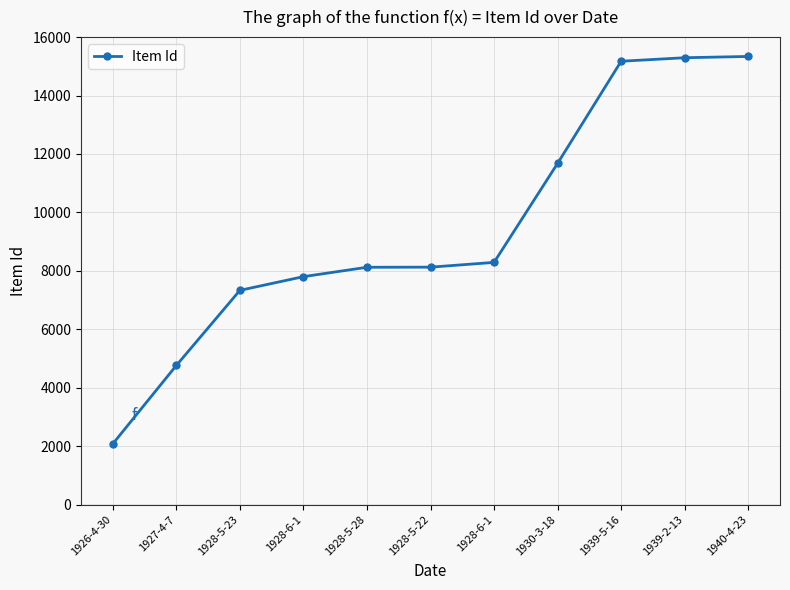

Is it true that the value at 1928-5-22 is 8125?

True